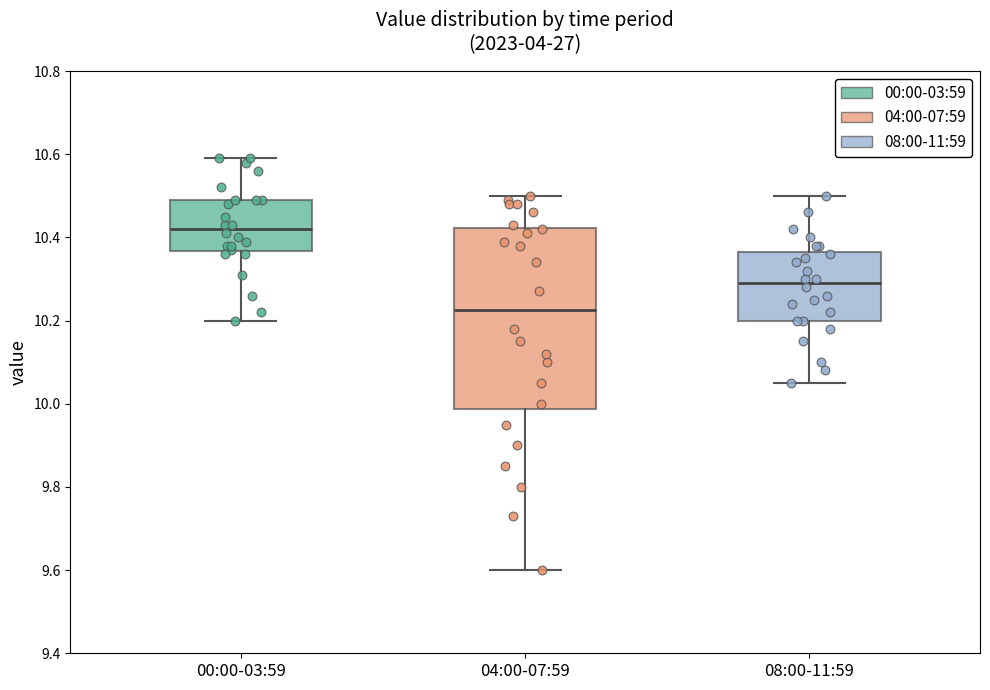

Reading left to right, read every box against the y-axis: the position of its median line, the range the box covers, and the ends of its whiskers. The values are not printed on the chart, so give them approximately, as read against the axis.

00:00-03:59: median 10.42, box 10.36 to 10.50, whiskers 10.20 to 10.60
04:00-07:59: median 10.22, box 9.98 to 10.42, whiskers 9.60 to 10.50
08:00-11:59: median 10.30, box 10.20 to 10.36, whiskers 10.06 to 10.50